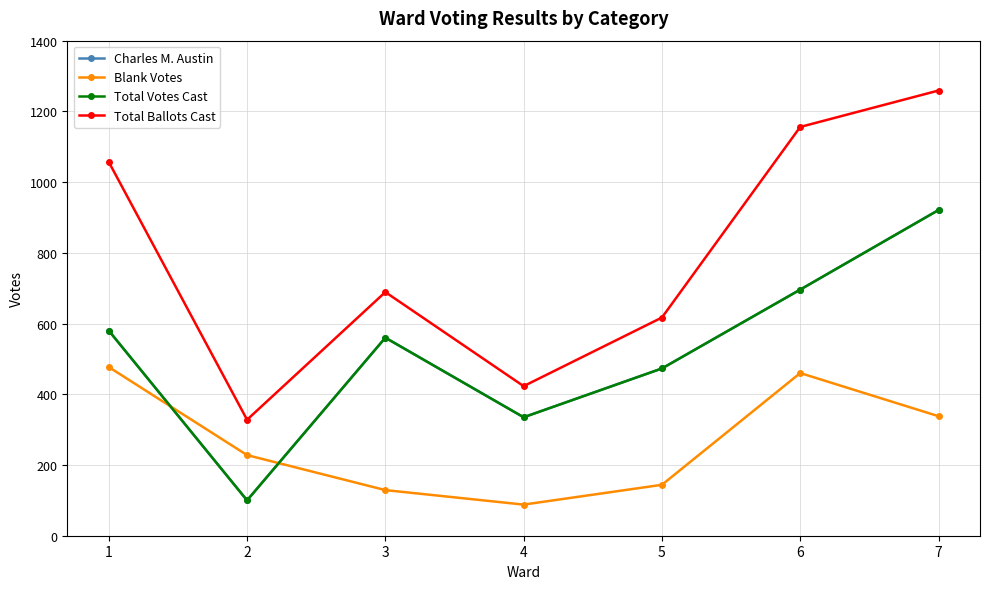

Where is the first local minimum for Blank Votes?

4